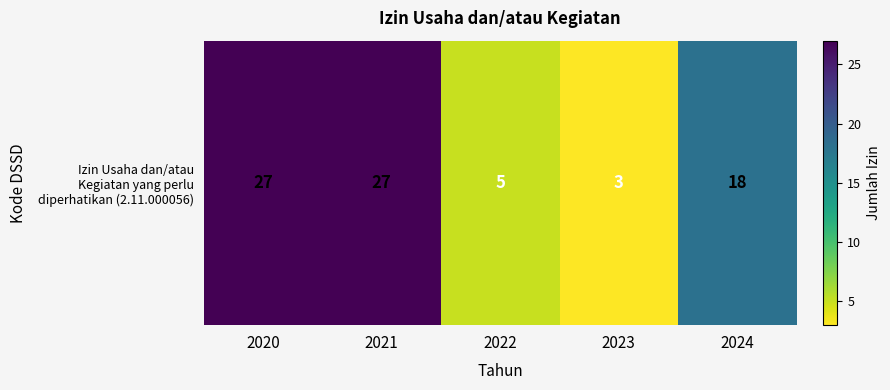

What is the approximate value at 2021, to the nearest 5?

25